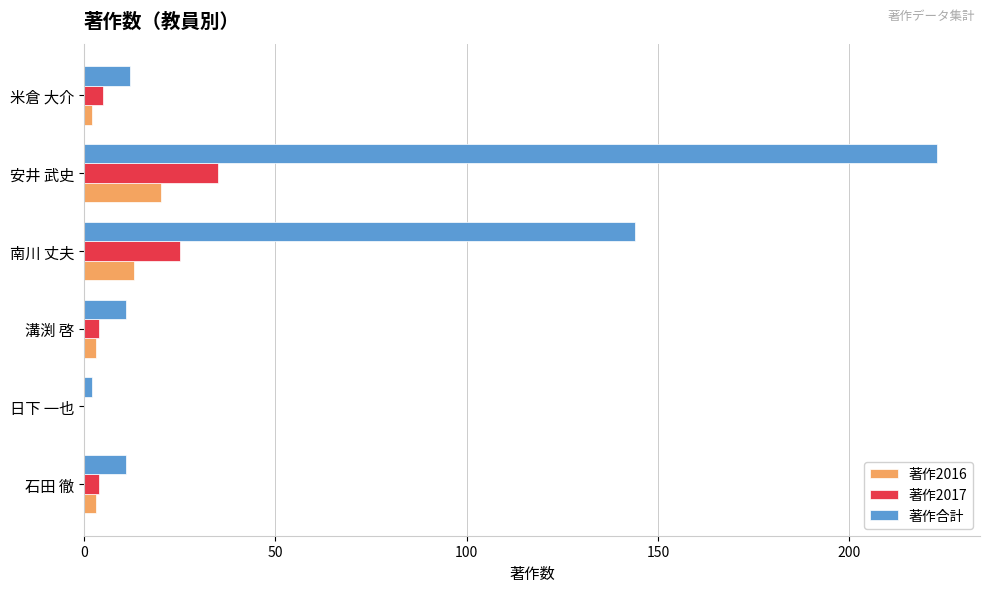

The value of 著作2017 at 安井 武史 is 10. True or false?

False